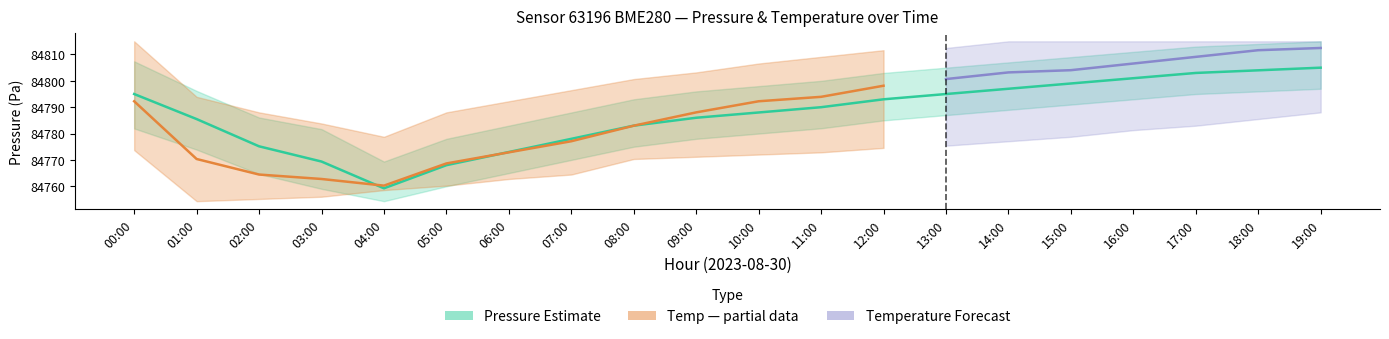

Does the chart display data point markers on the line(s)?

No